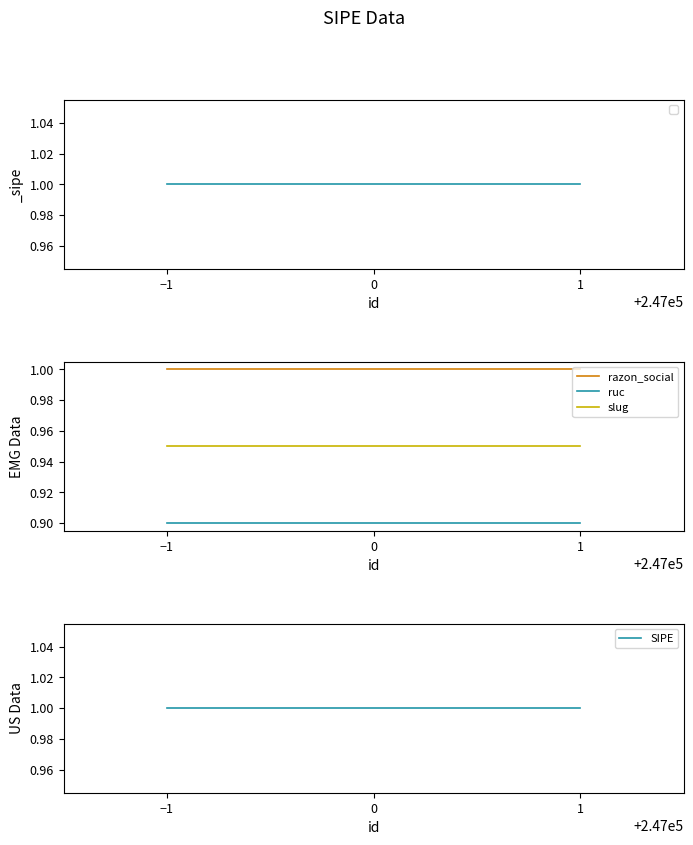

Which series changed the most between 0 and 1?

razon_social